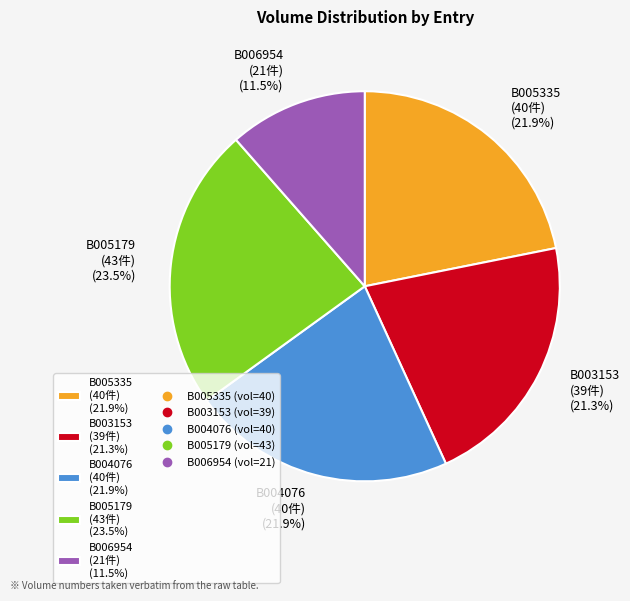

Between B003153 and B005335, which is larger?

B005335